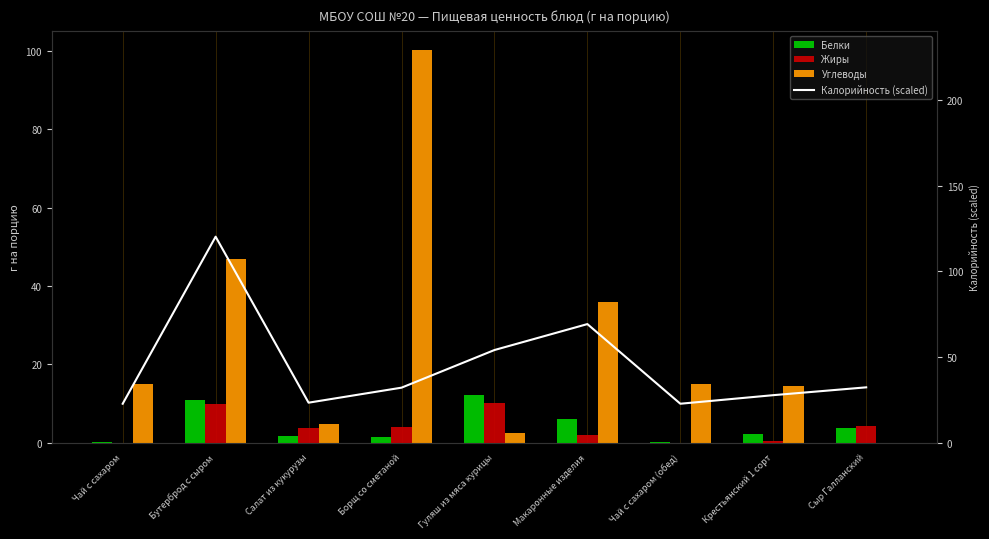

Reading left to right, transcribe all the data shown in this chart.

Белки: Чай с сахаром=0.2	Бутерброд с сыром=10.8	Салат из кукурузы=1.7	Борщ со сметаной=1.4	Гуляш из мяса курицы=12.1	Макаронные изделия=6.0	Чай с сахаром (обед)=0.2	Крестьянский 1 сорт=2.3	Сыр Галланский=3.7
Жиры: Чай с сахаром=0.0	Бутерброд с сыром=9.9	Салат из кукурузы=3.7	Борщ со сметаной=3.9	Гуляш из мяса курицы=10.1	Макаронные изделия=2.0	Чай с сахаром (обед)=0.0	Крестьянский 1 сорт=0.3	Сыр Галланский=4.3
Углеводы: Чай с сахаром=15.0	Бутерброд с сыром=46.9	Салат из кукурузы=4.8	Борщ со сметаной=100.2	Гуляш из мяса курицы=2.4	Макаронные изделия=36.0	Чай с сахаром (обед)=15.0	Крестьянский 1 сорт=14.4	Сыр Галланский=0.0
Калорийность (scaled): Чай с сахаром=22.7	Бутерброд с сыром=120.2	Салат из кукурузы=23.3	Борщ со сметаной=32.1	Гуляш из мяса курицы=54.0	Макаронные изделия=69.2	Чай с сахаром (обед)=22.7	Крестьянский 1 сорт=27.7	Сыр Галланский=32.3